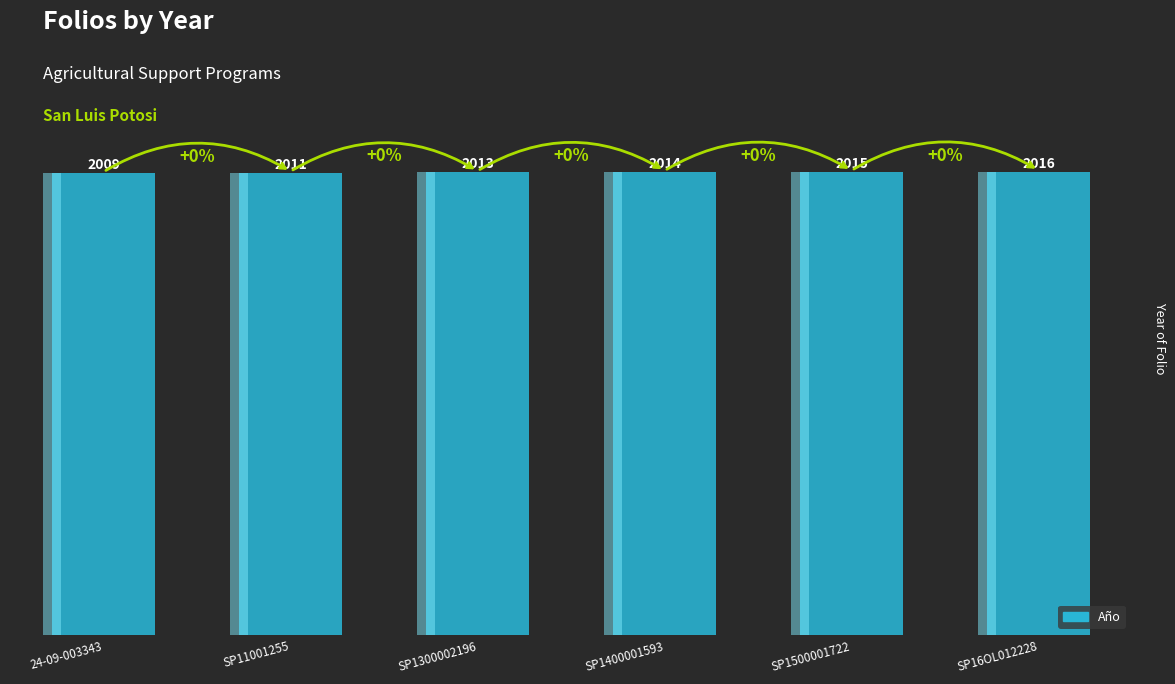

How many data points are less than 2014?

3